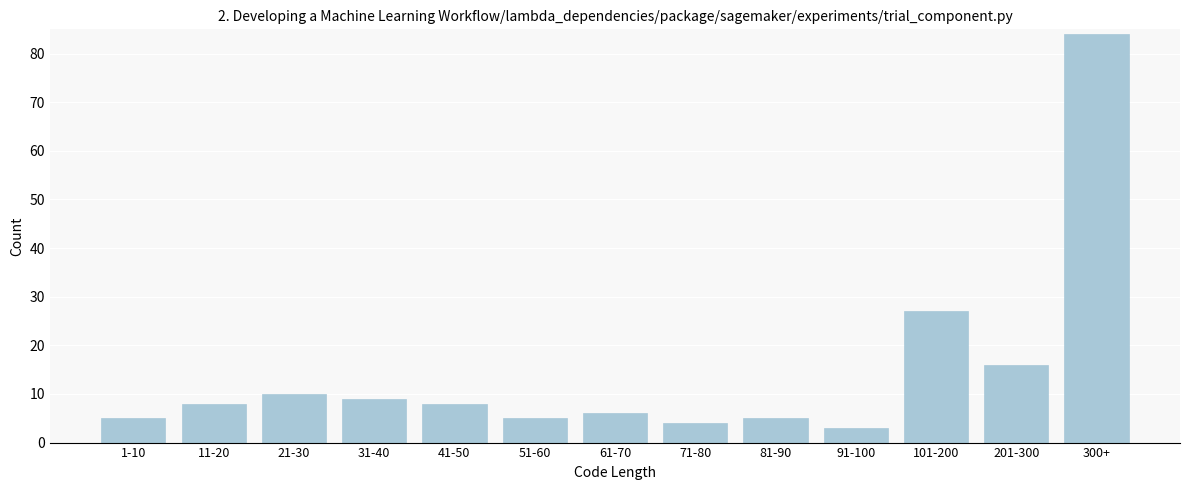

Reading left to right, extract all data points from this chart.

5	8	10	9	8	5	6	4	5	3	27	16	84